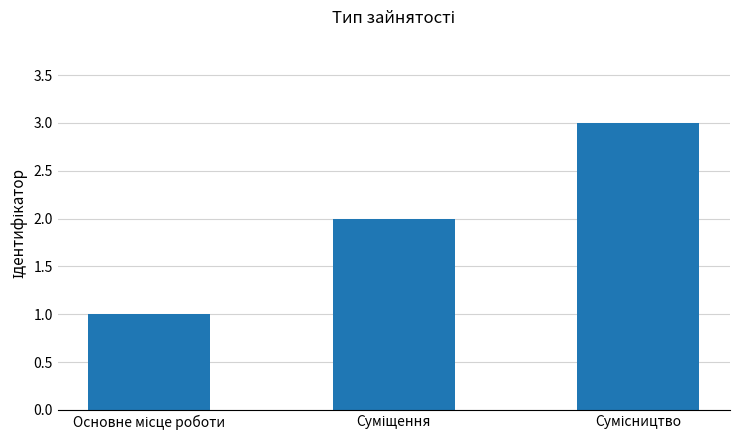

What is the sum of all values?

6